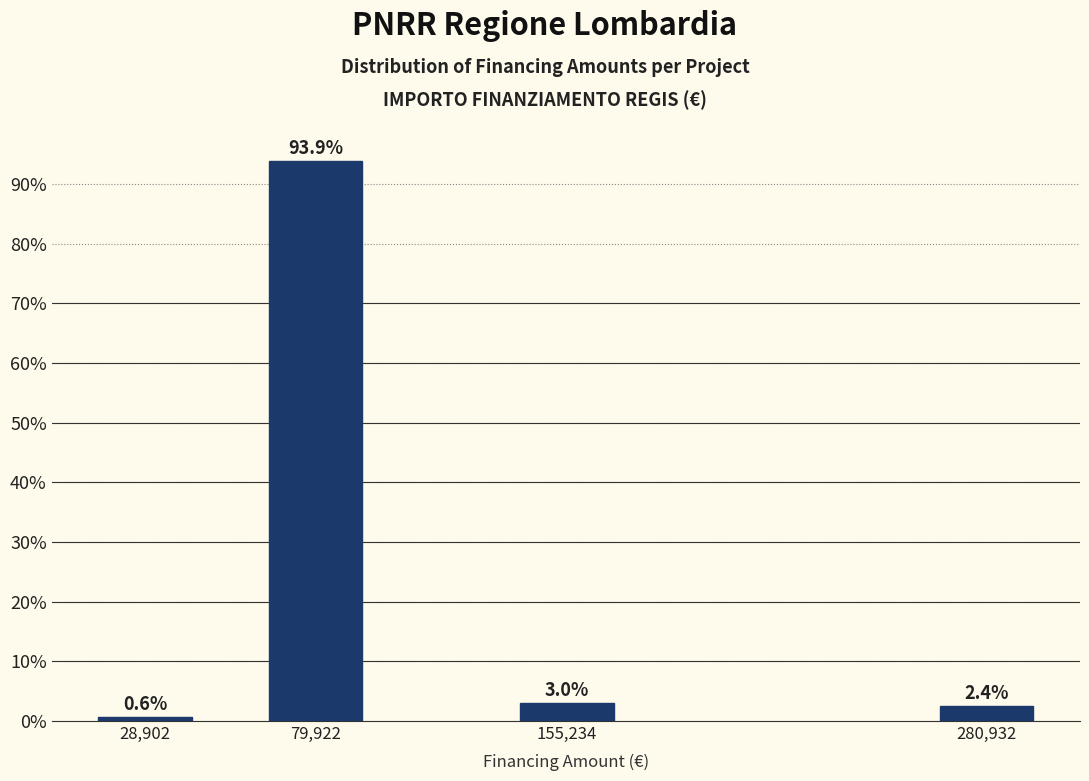

Reading left to right, list all the values displayed in this chart.

0.6	93.9	3.0	2.4